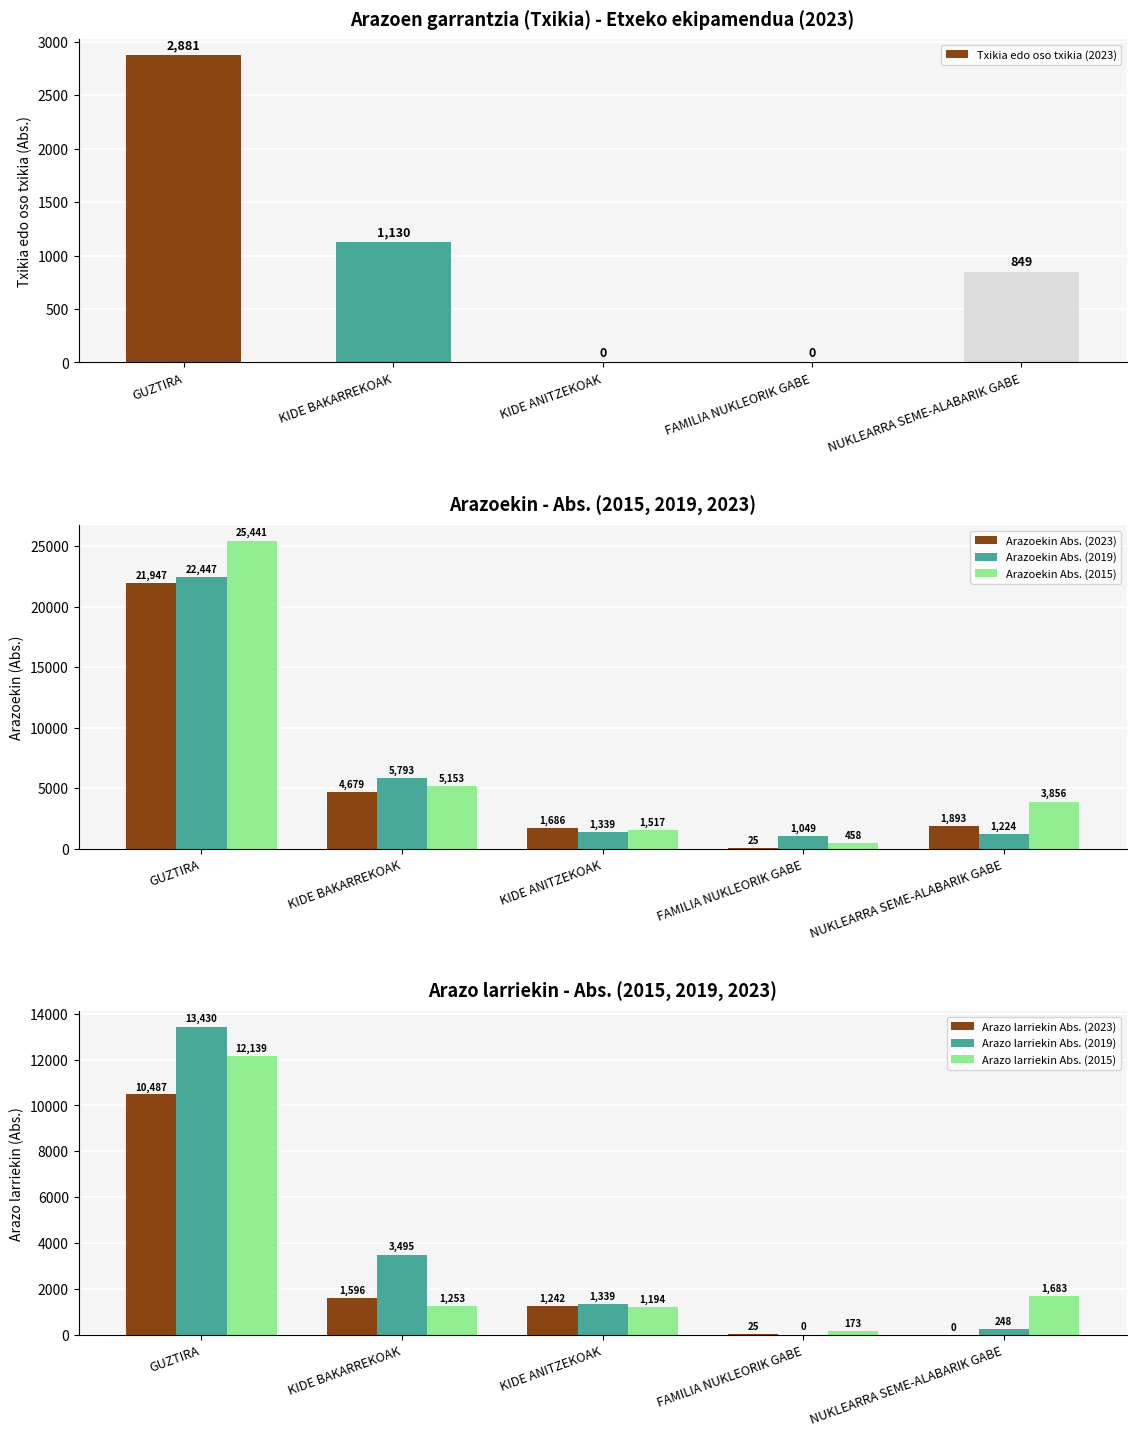

What value does the Arazoekin Abs. (2023) series have at KIDE BAKARREKOAK?

4679.4